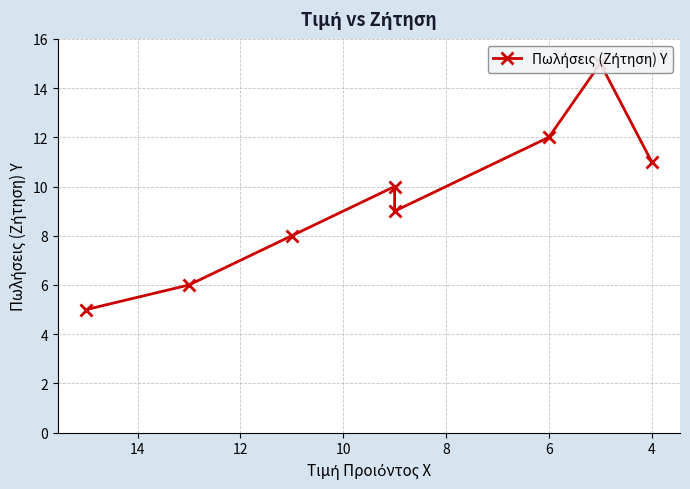

Between 6 and 4, which is larger?

6